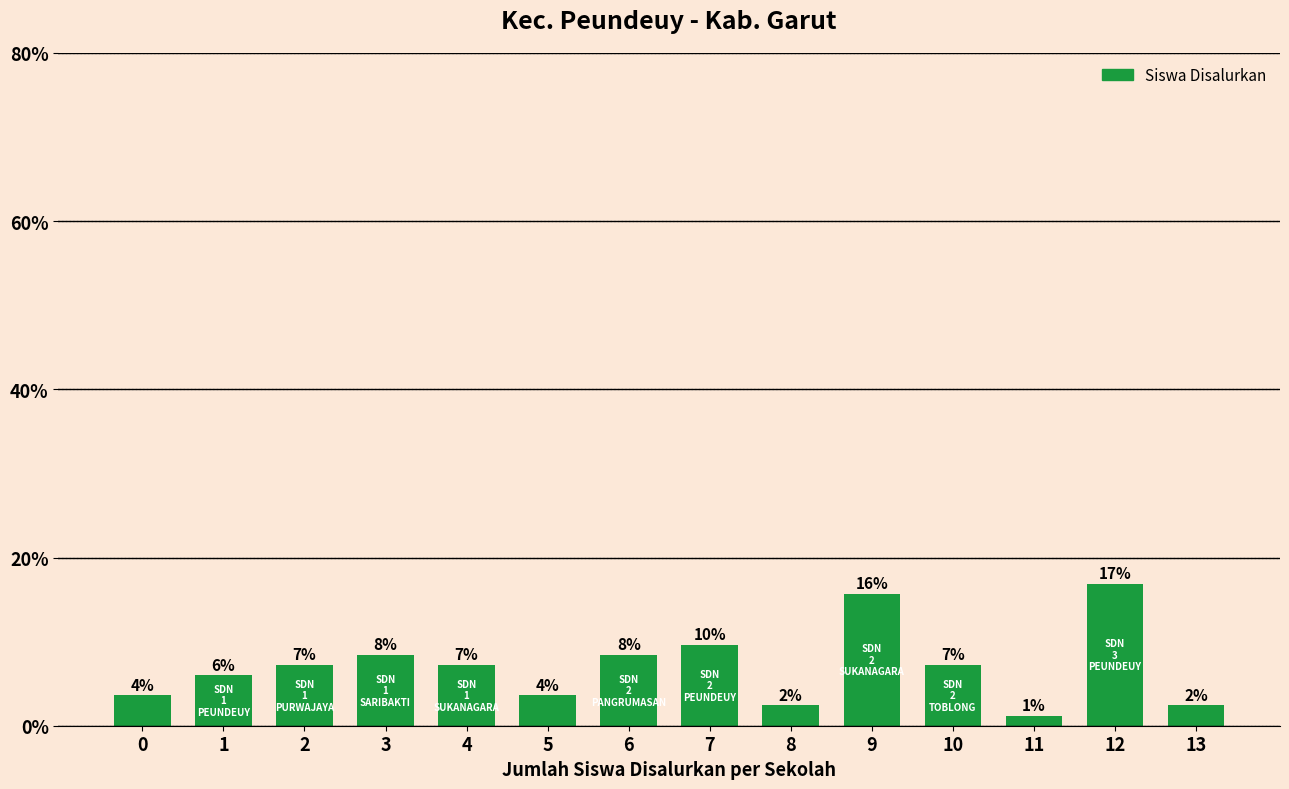

How many bars are there in total?

14